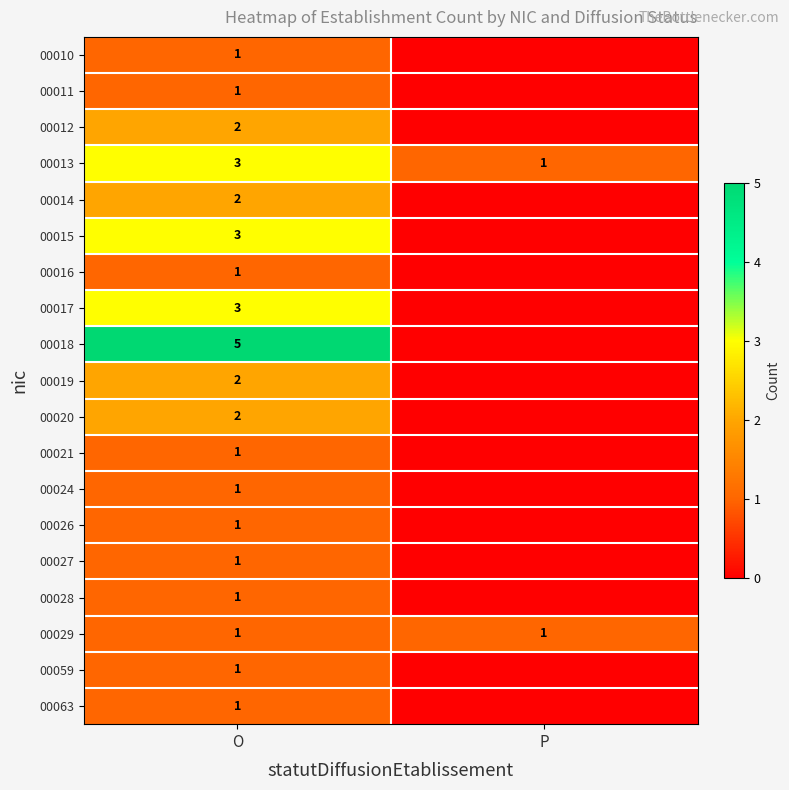

How many distinct data groups are displayed?

19